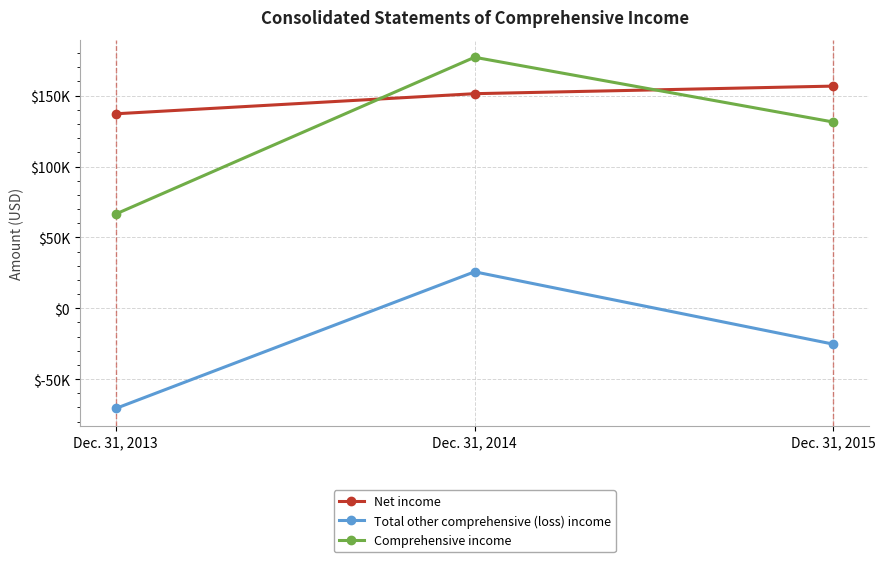

Is this an area chart (filled region under the line)?

No